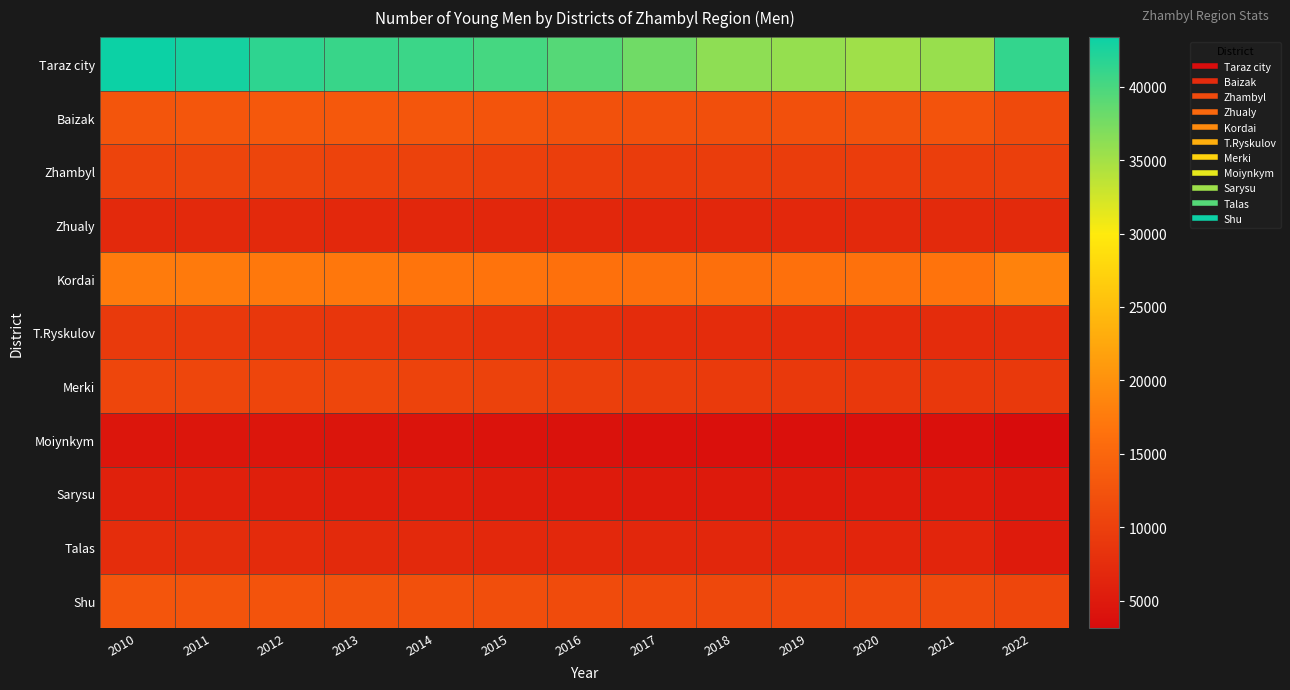

At how many categories does at least one series exceed 37243?

9